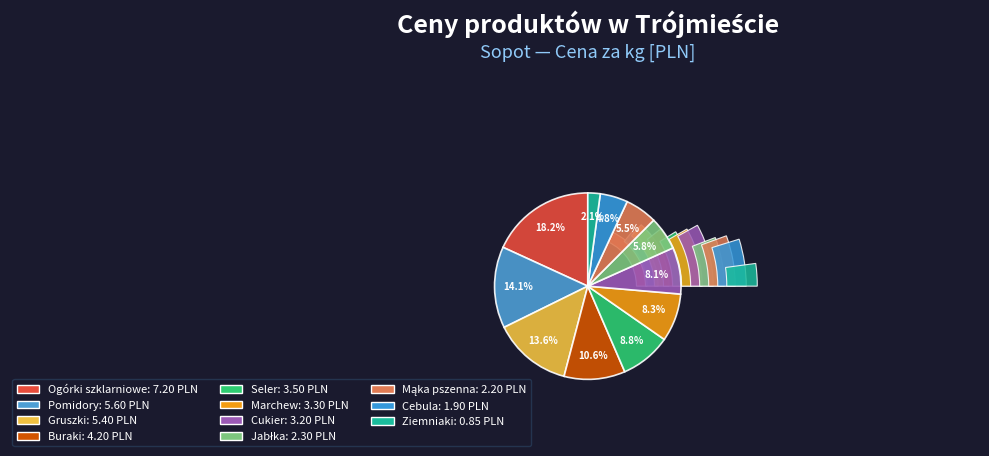

The Seler slice represents 19% of the pie. True or false?

False